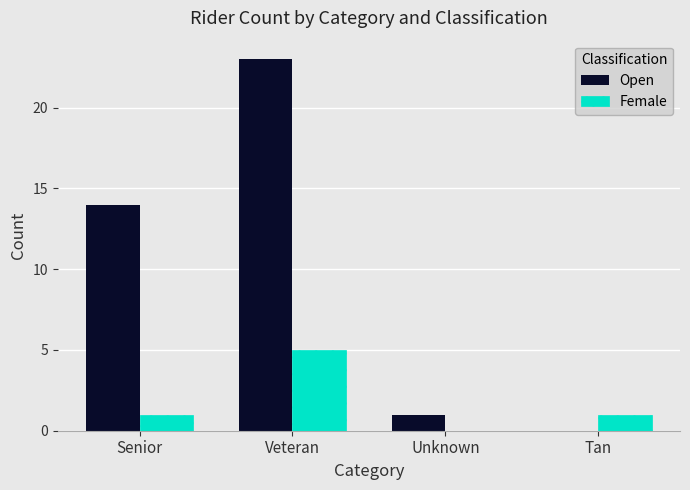

Are the bars horizontal?

No